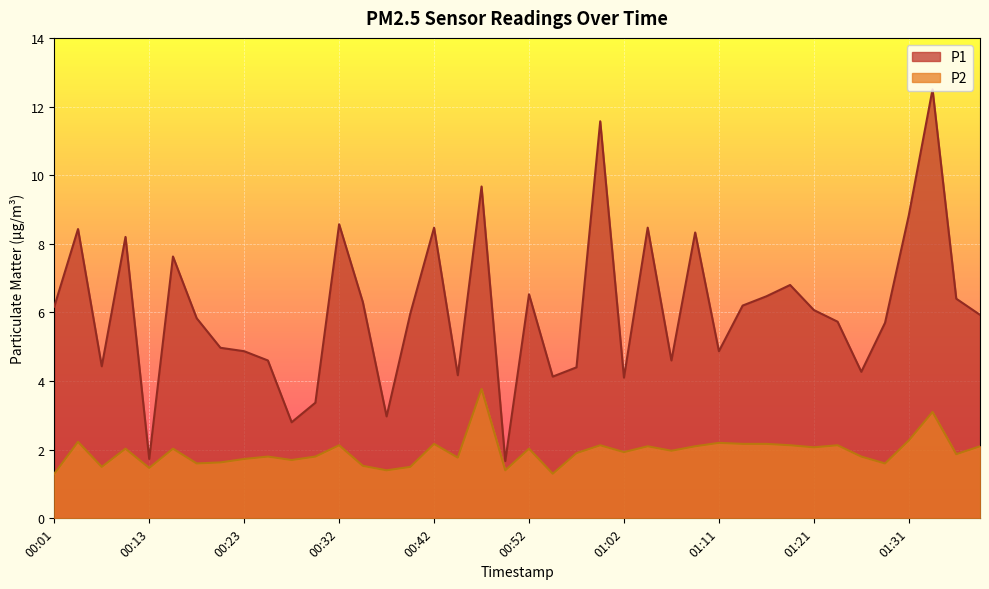

In P2, how many points are lower than both neighbors (excluding endpoints)?

13